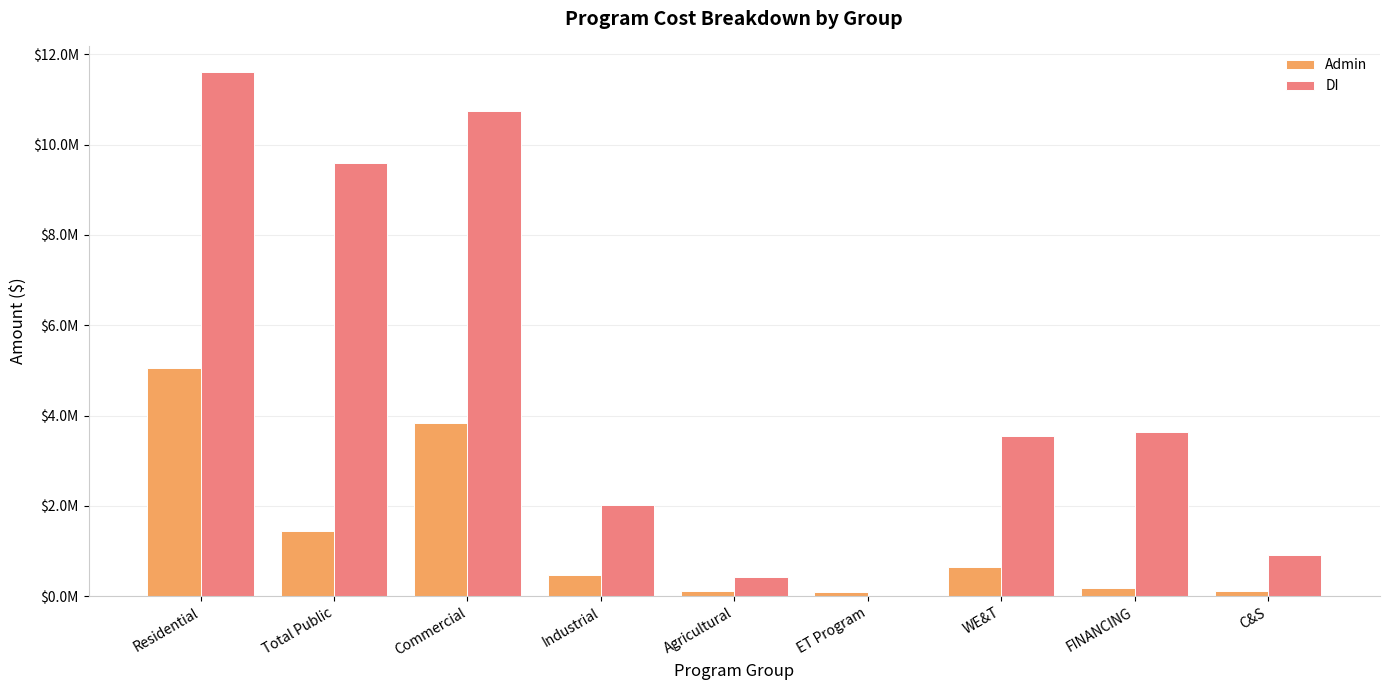

Reading left to right, what are all the values shown in this chart?

Admin: Residential=5047313.1	Total Public=1445892.5	Commercial=3840501.3	Industrial=473024.2	Agricultural=124158.3	ET Program=91008.6	WE&T=641773.4	FINANCING=191640.4	C&S=124852.8
DI: Residential=11606300.5	Total Public=9597574.9	Commercial=10736295.0	Industrial=2011418.2	Agricultural=420263.3	ET Program=10700.0	WE&T=3537364.4	FINANCING=3629533.6	C&S=910857.3